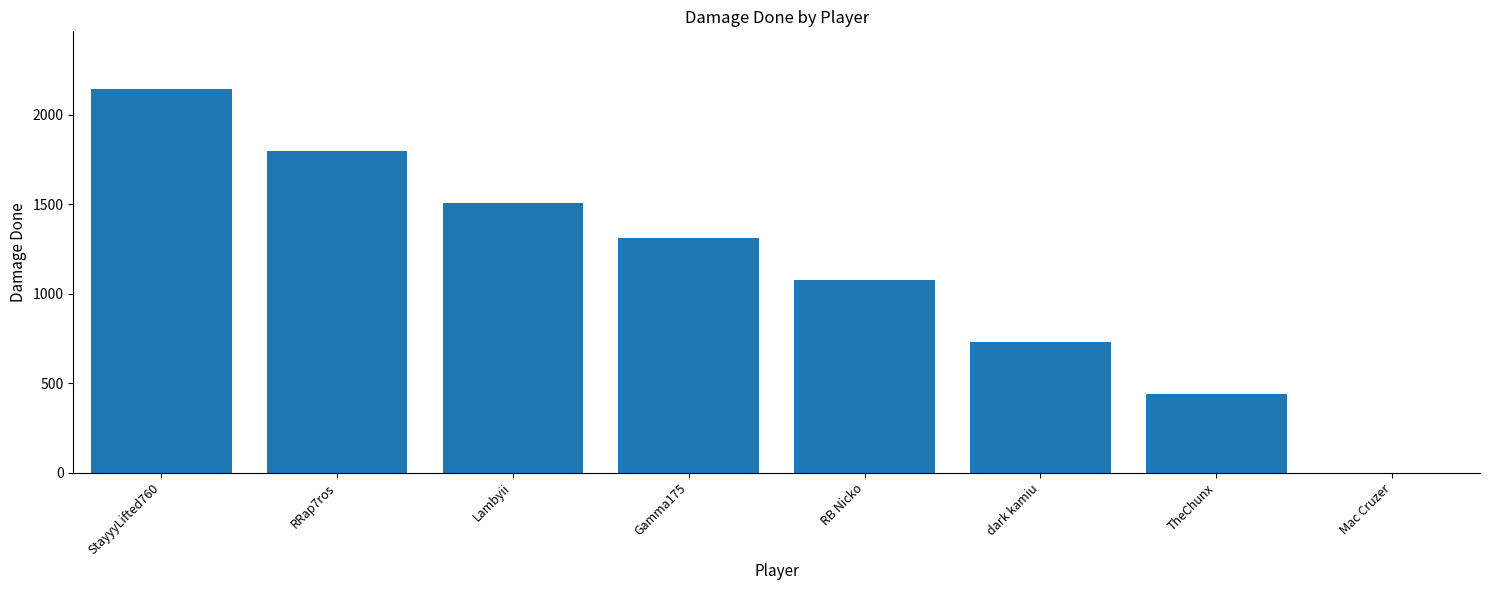

Is it true that the value at Lambyii is 970?

False